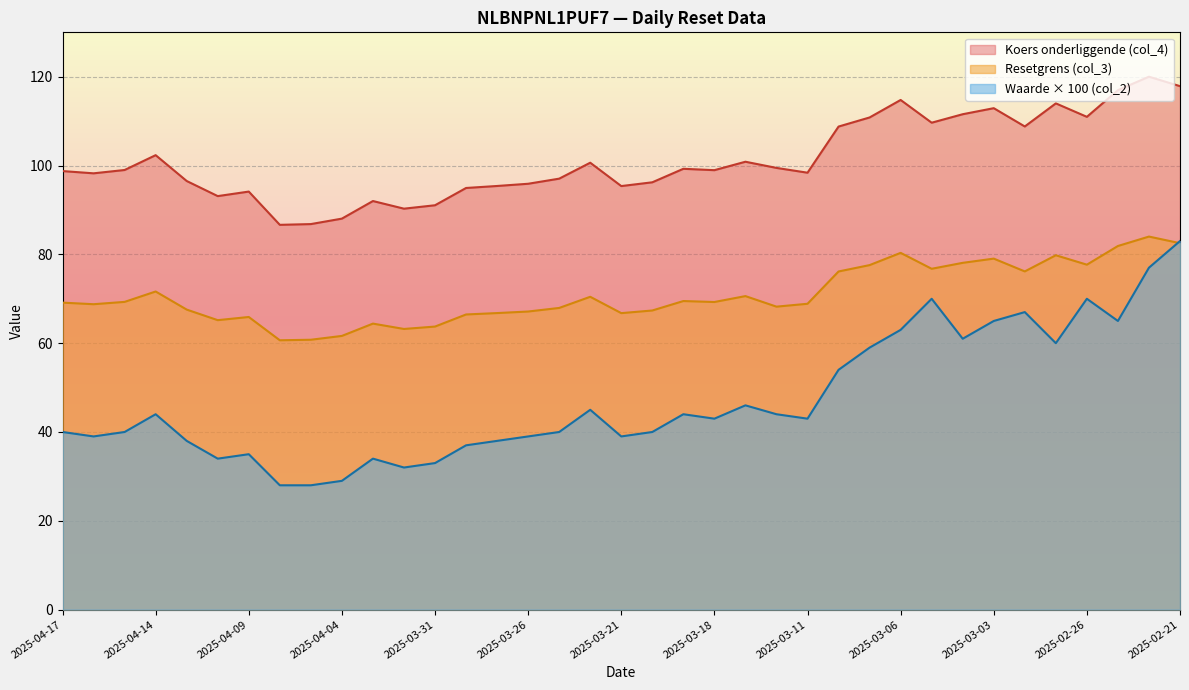

Which series has the largest total across all categories?

Koers onderliggende (col_4)